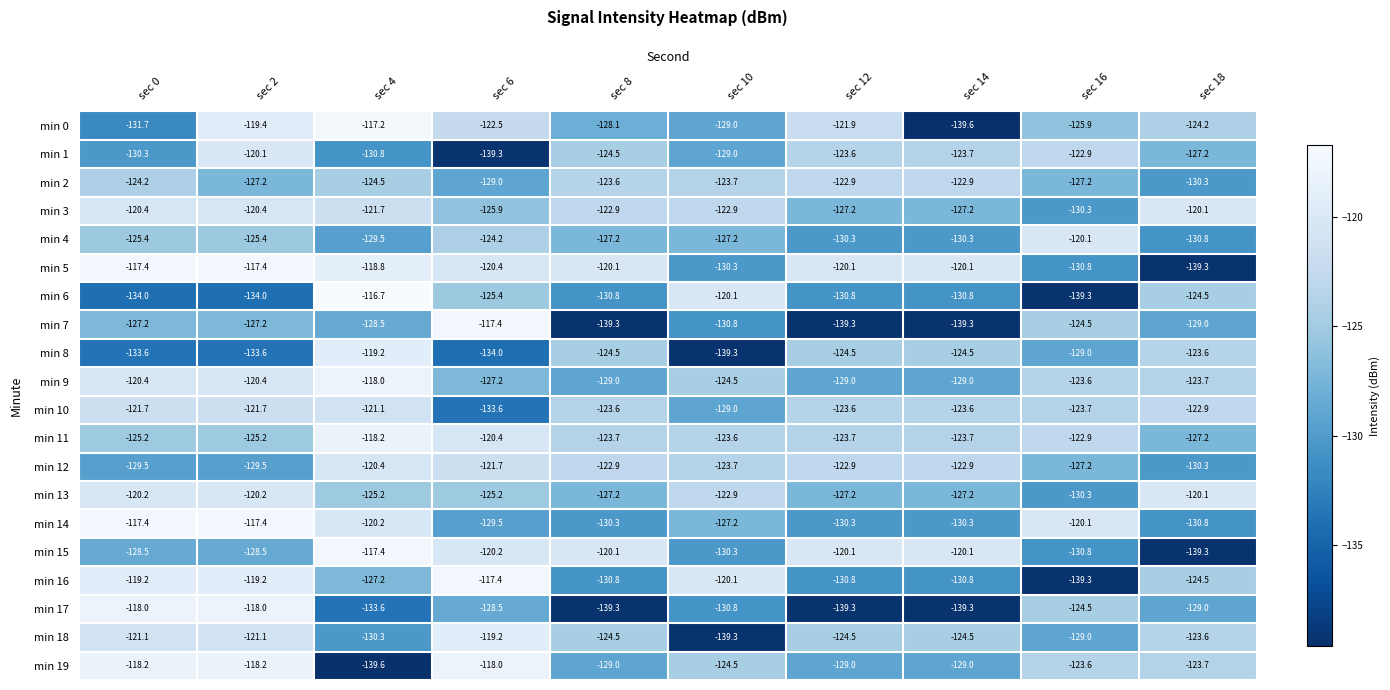

Which series changed the most between sec 2 and sec 14?

min 17